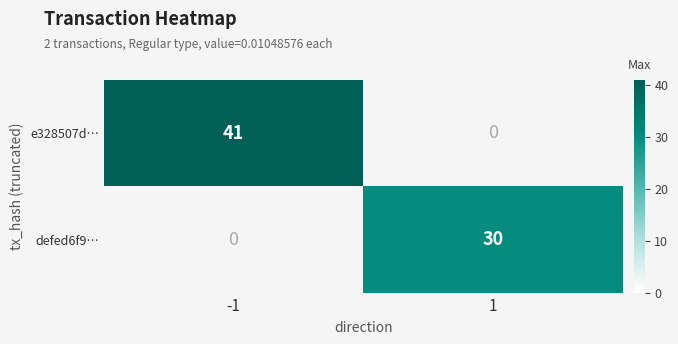

True or false: defed6f9… has a value of 30 at 1.

True